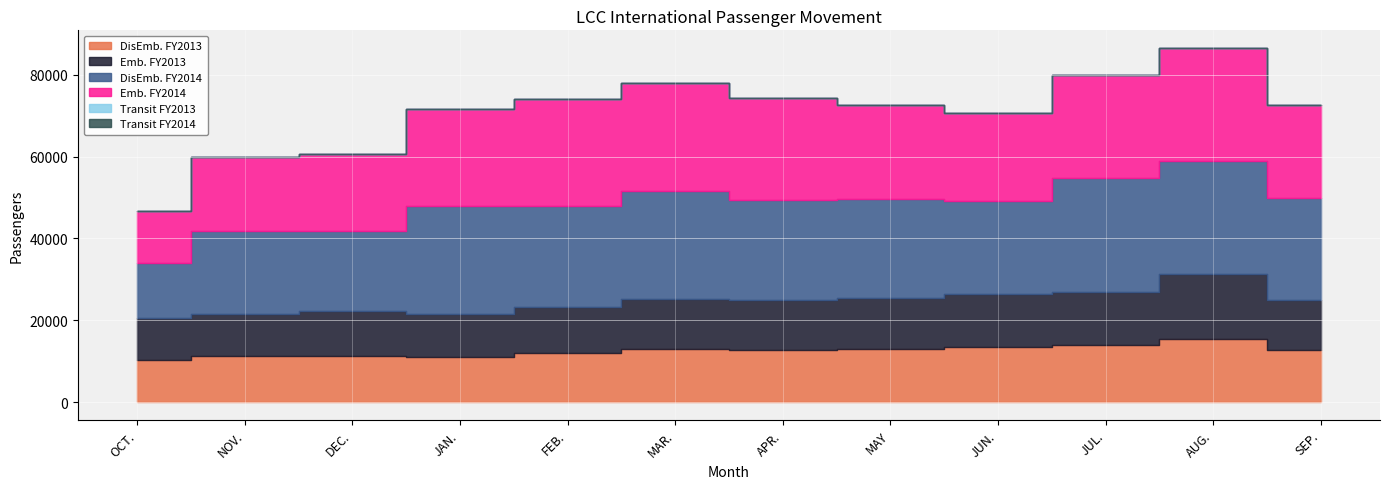

True or false: Emb. FY2013 has more than 1 interior local peaks.

True